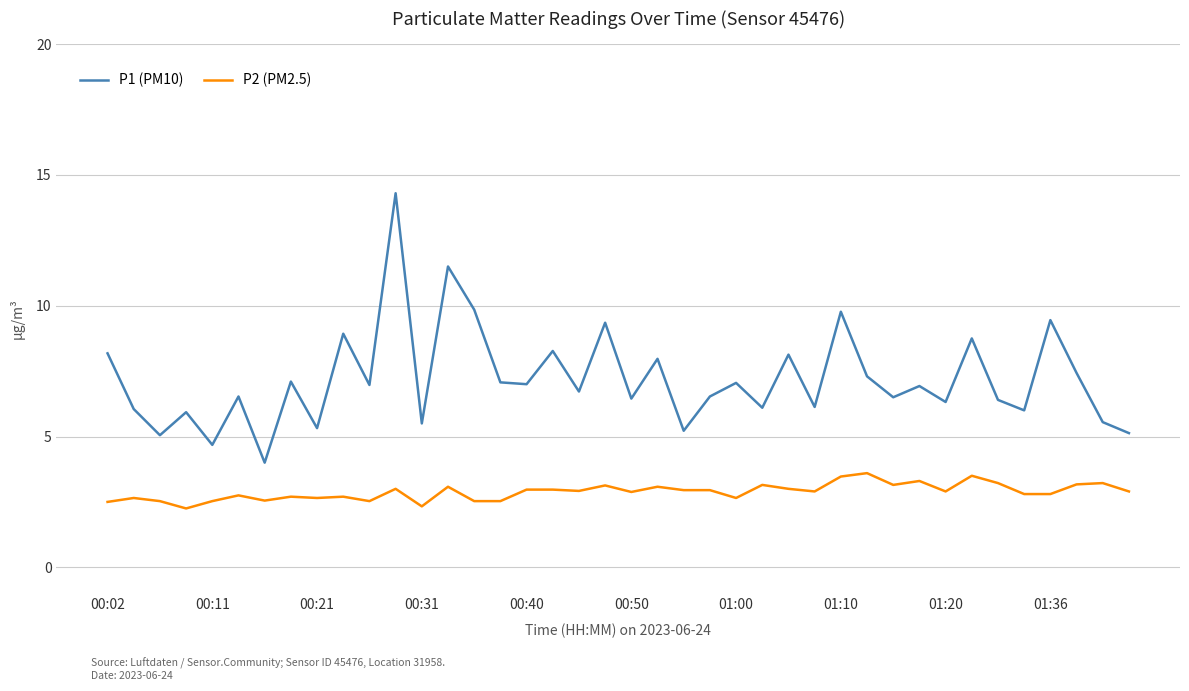

True or false: P1 (PM10) and P2 (PM2.5) intersect in this chart.

False